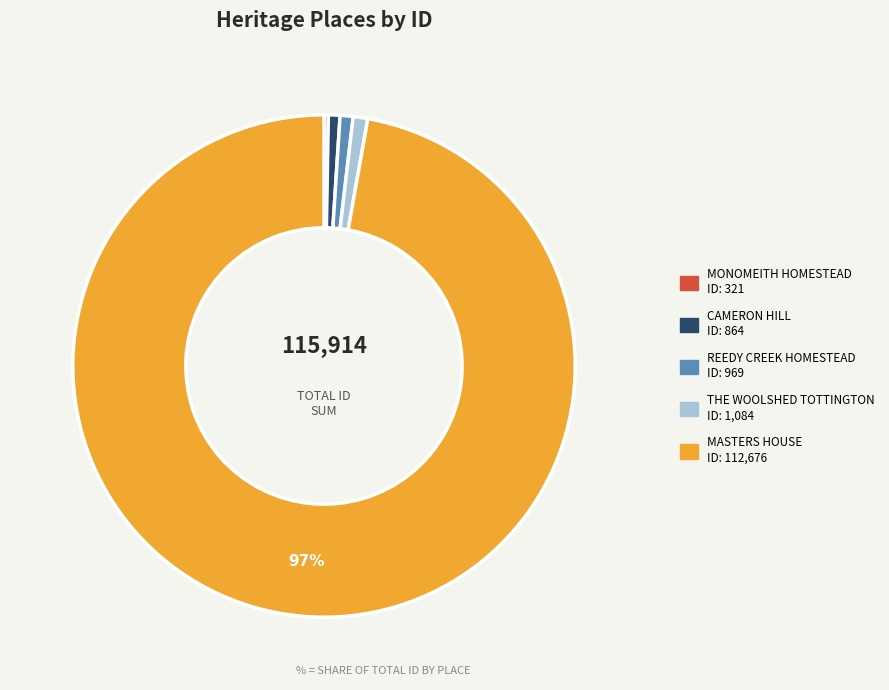

Is it true that REEDY CREEK HOMESTEAD is 11% of the pie?

False